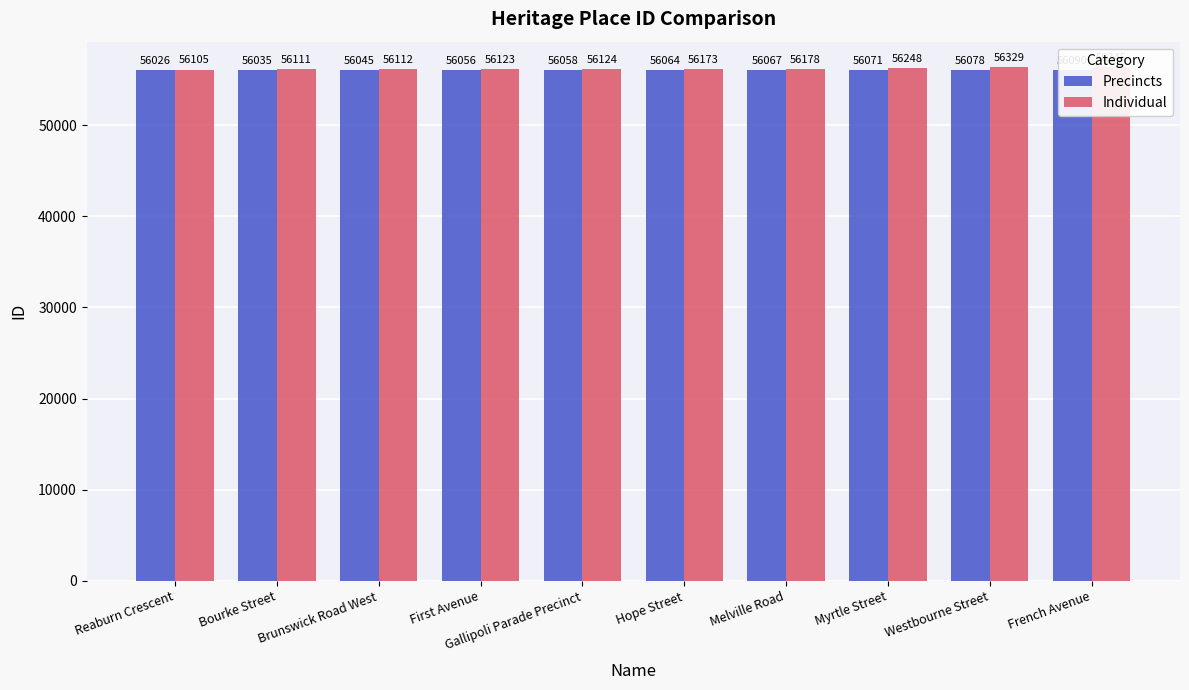

List the series in order of their overall mean, lowest first.

Precincts, Individual